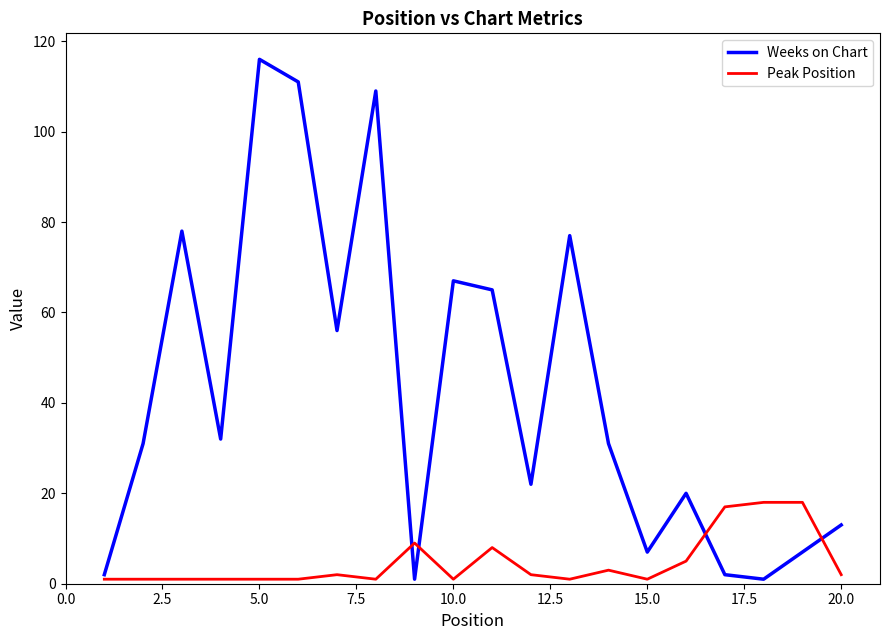

List the series in order of their peak value, highest first.

Weeks on Chart, Peak Position